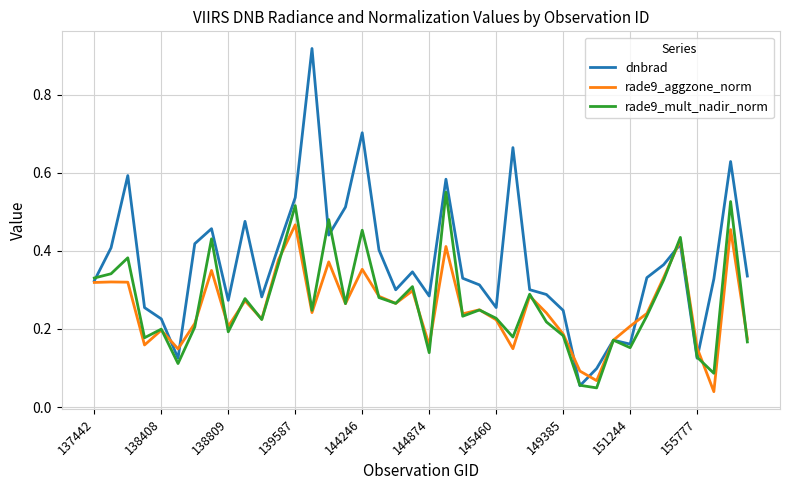

What are all the series names shown in the legend?

dnbrad, rade9_aggzone_norm, rade9_mult_nadir_norm